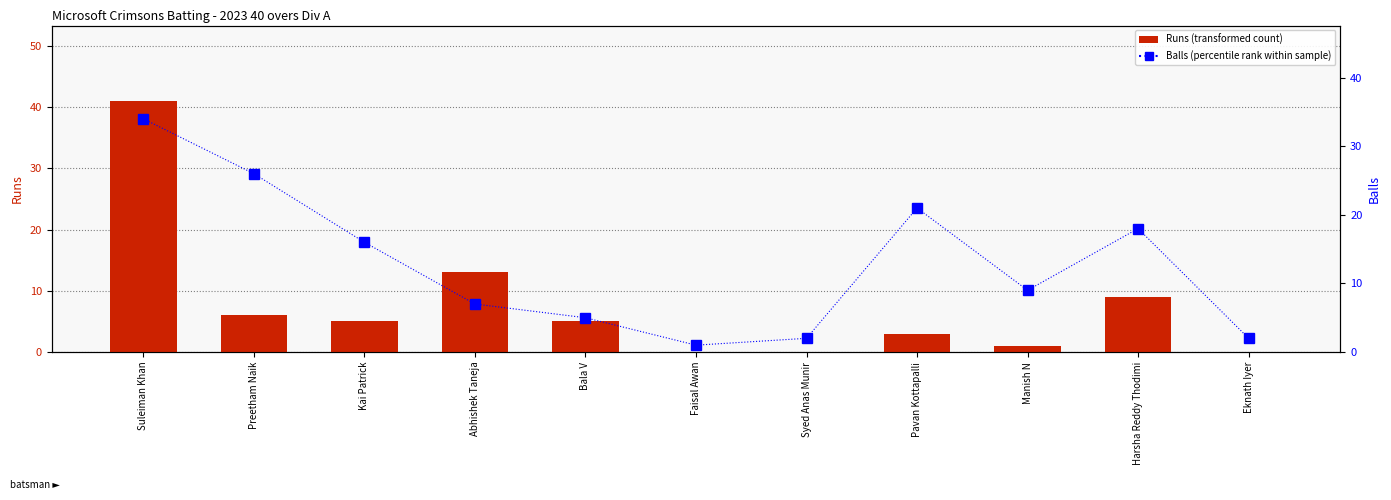

At how many categories does at least one series exceed 7?

7